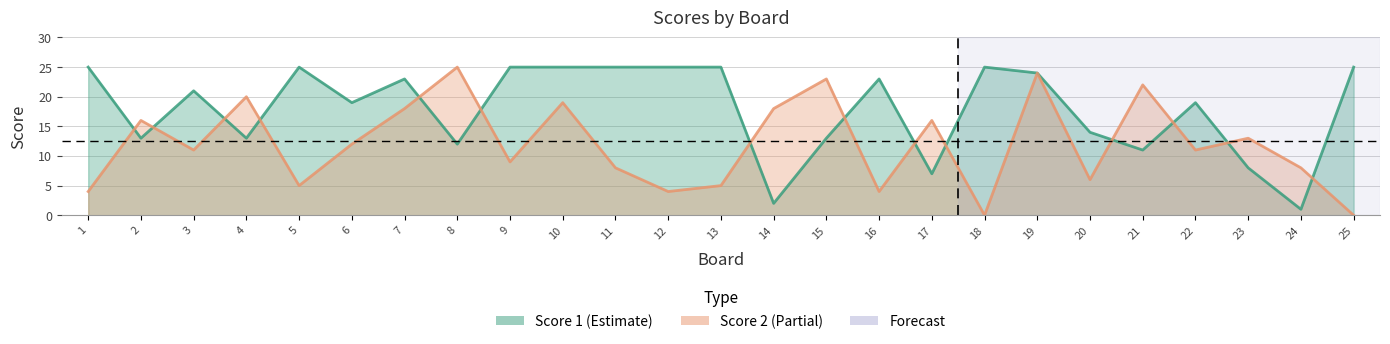

At which category does Score 1 reach its first local valley?

2